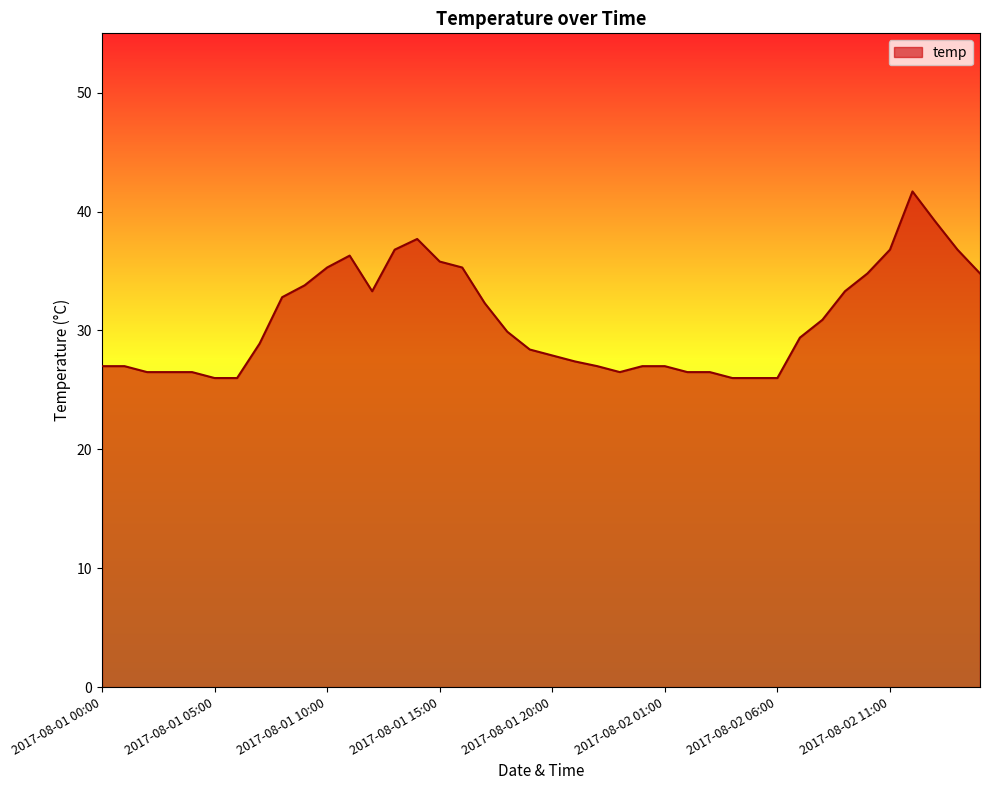

How many lines are shown in the chart?

1